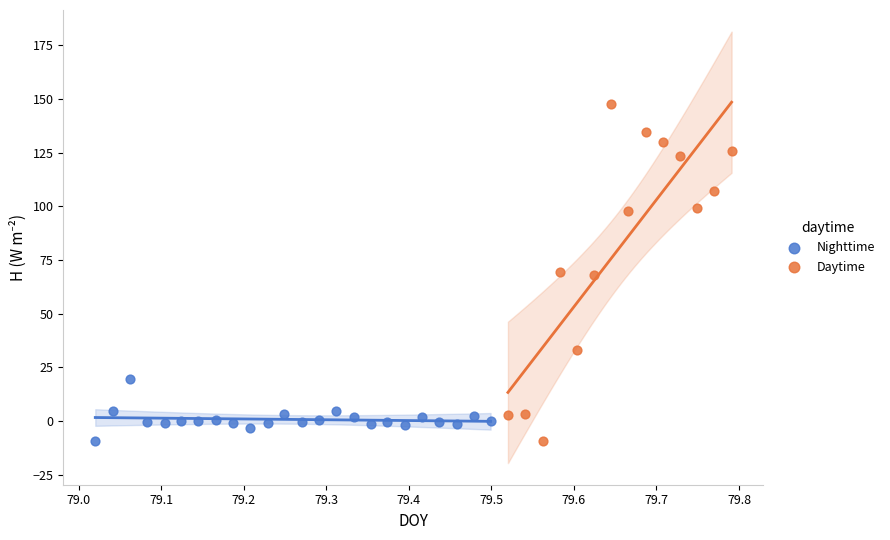

Which series has the largest Y range (max minus min)?

Daytime